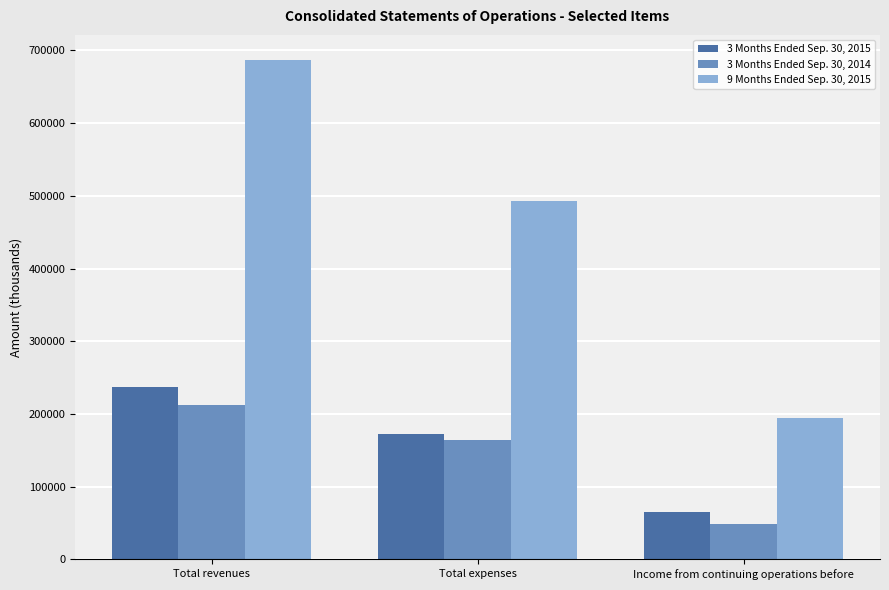

What is the minimum value for 3 Months Ended Sep. 30, 2014?

48406